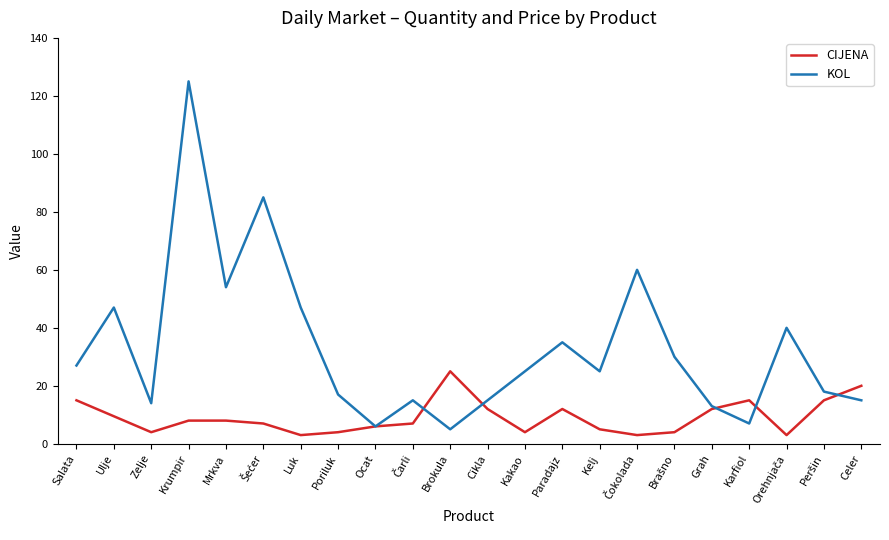

What position from the left is Cikla?

12